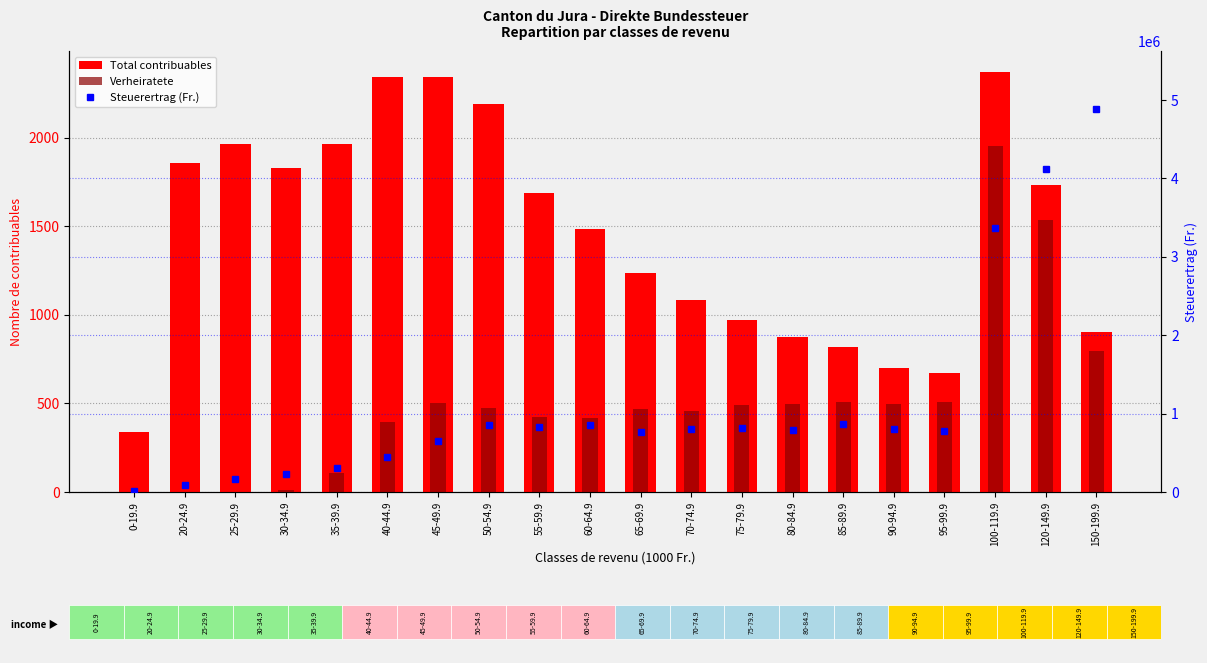

What is the total value across all series at 70-74.9?

803514